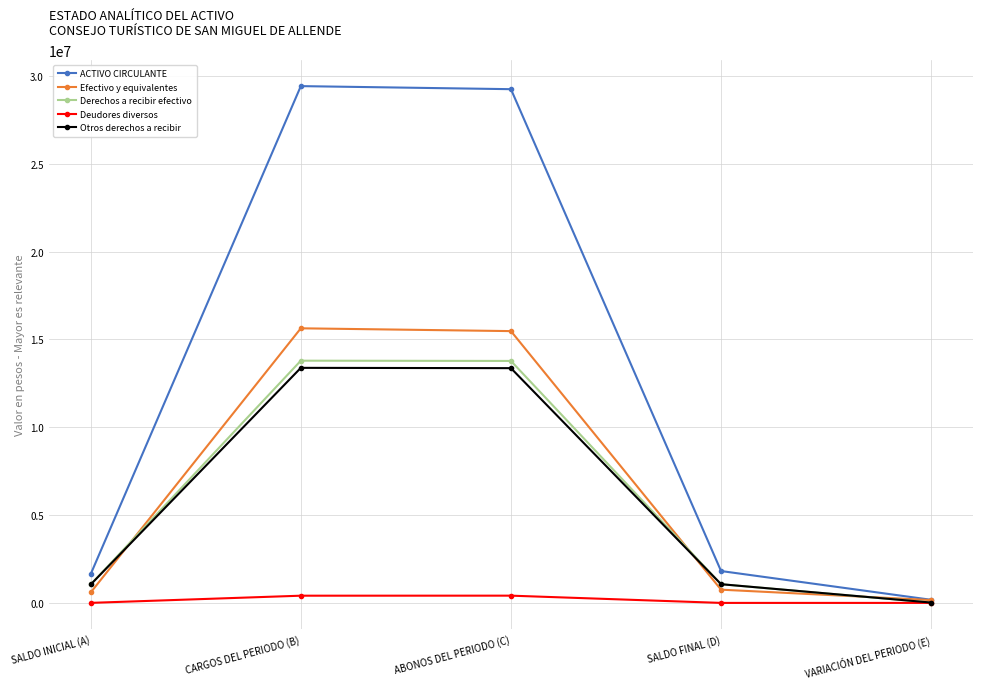

What is the sum of the Efectivo y equivalentes values at CARGOS DEL PERIODO (B) and ABONOS DEL PERIODO (C)?

31104444.4